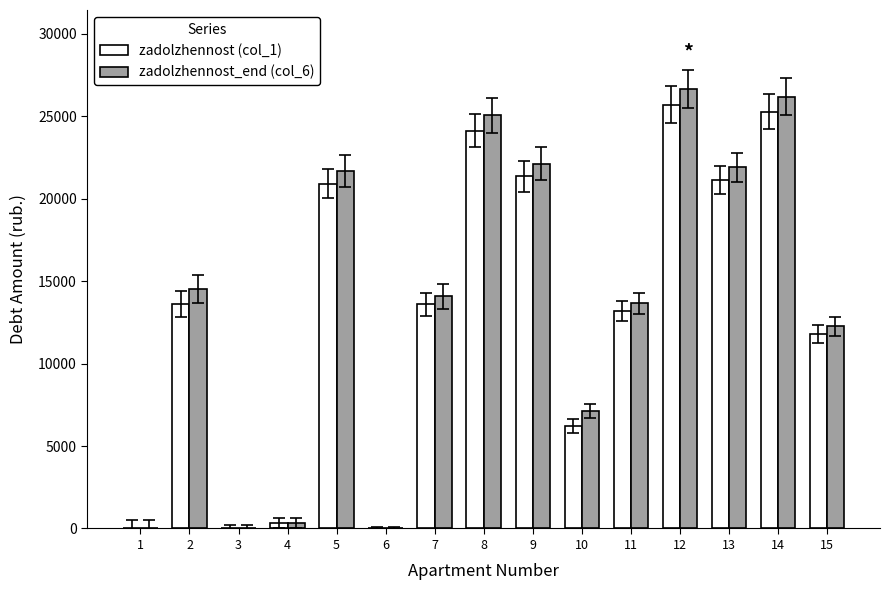

What is the highest value of the zadolzhennost (col_1) series?

25705.9